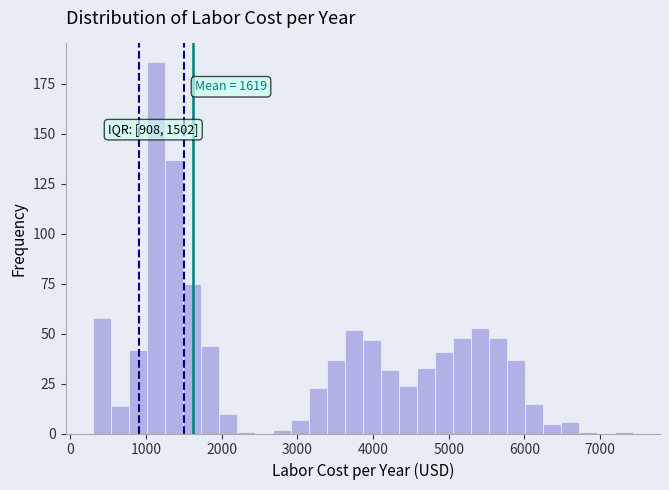

Read against the x-axis, roughly where is the centre of the tallest bar?

1100